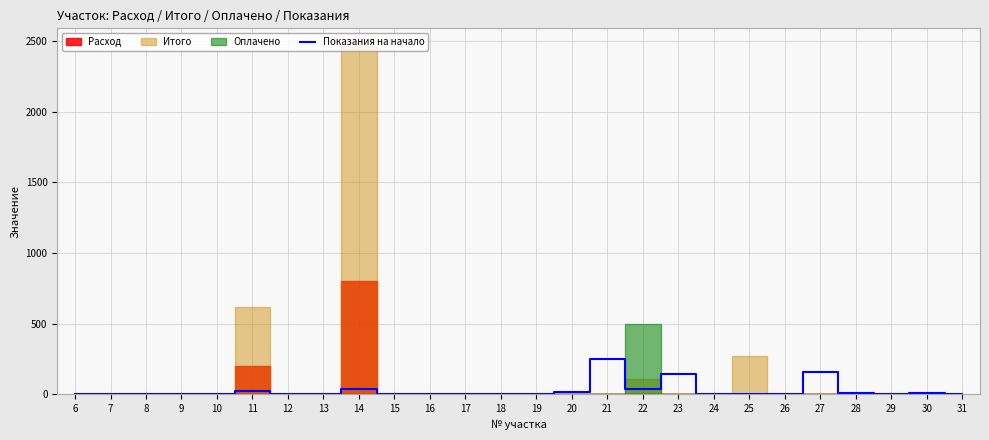

Reading left to right, extract all data points from this chart.

0.0	0.0	0.7	0.0	0.0	21.8	0.0	0.0	40.4	0.0	0.0	0.0	0.0	0.8	16.1	253.0	35.9	146.9	2.8	0.0	0.0	160.3	8.7	0.0	6.8	0.0